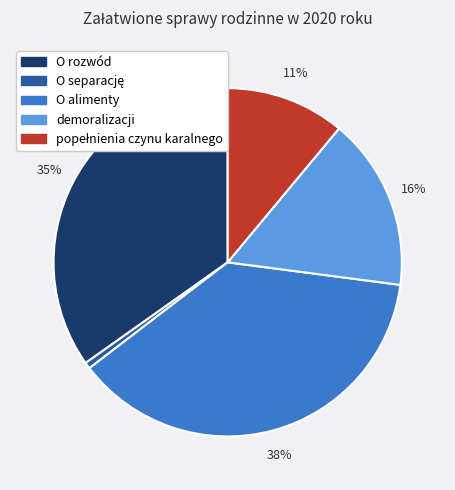

To the nearest percent, what is the difference between the largest and smallest slice percentages?

37%